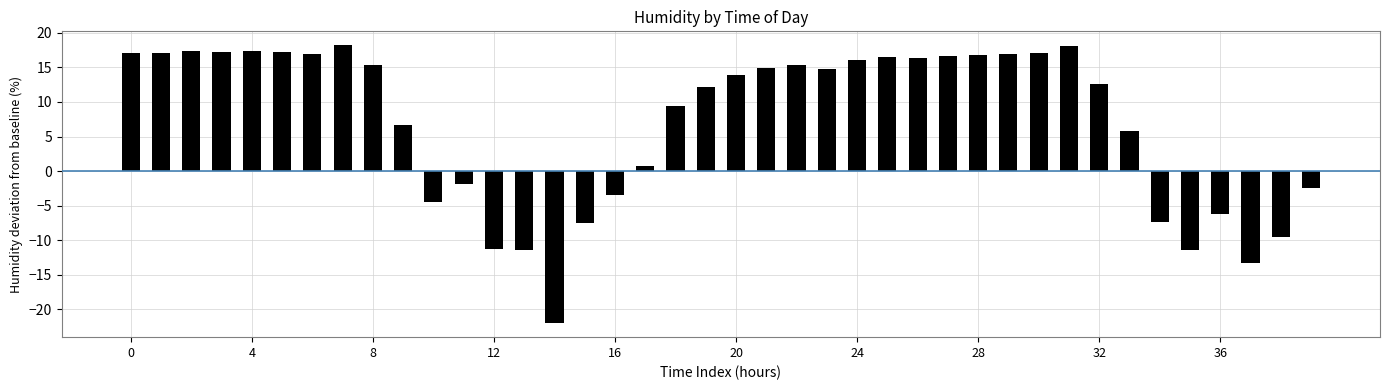

What is the value of the 2nd bar from the left?

17.1